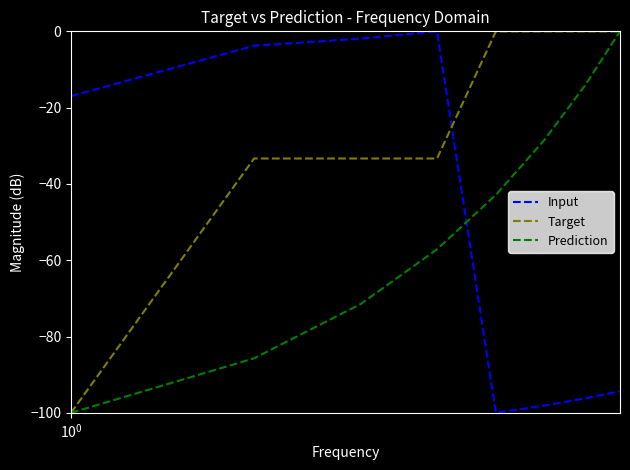

True or false: Input and Target intersect in this chart.

True